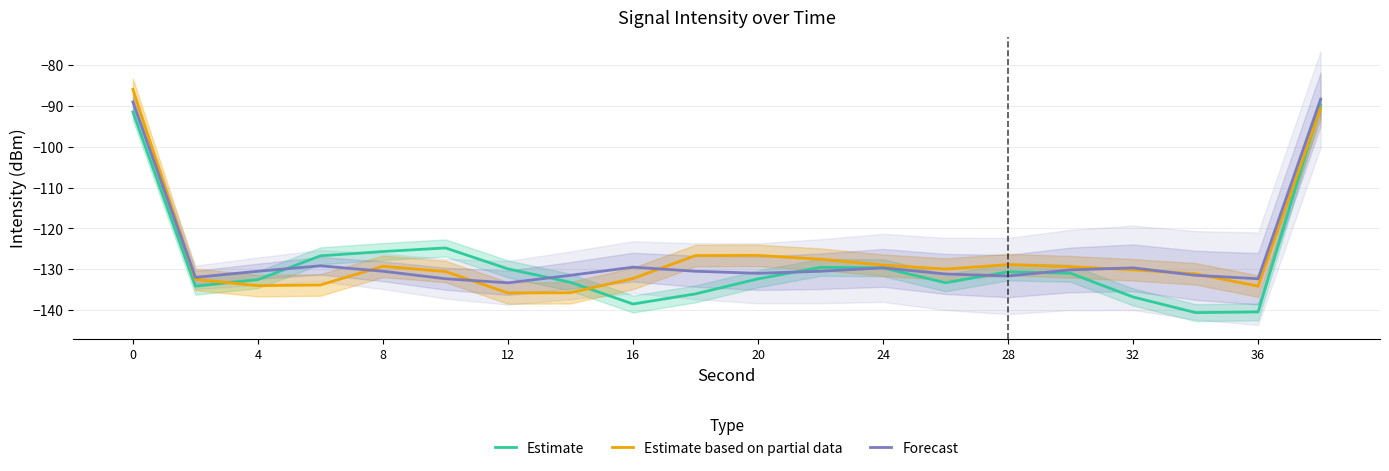

What is the sum of the Estimate values at 24 and 20?

-262.0